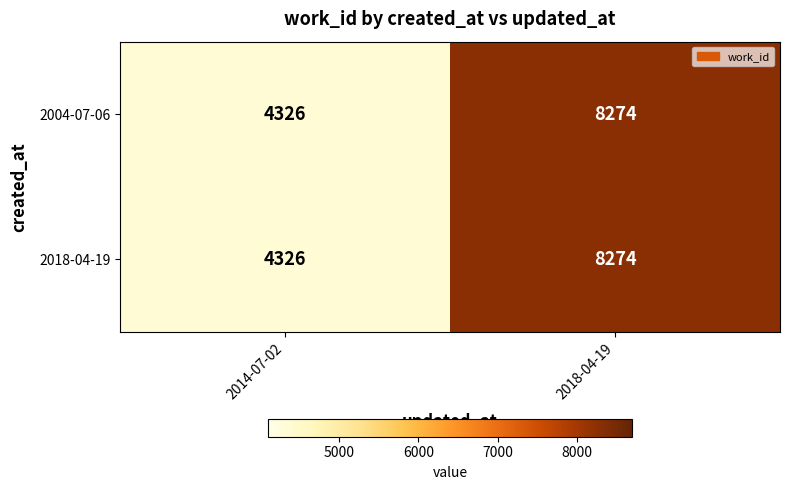

At how many categories does at least one series exceed 7127?

1